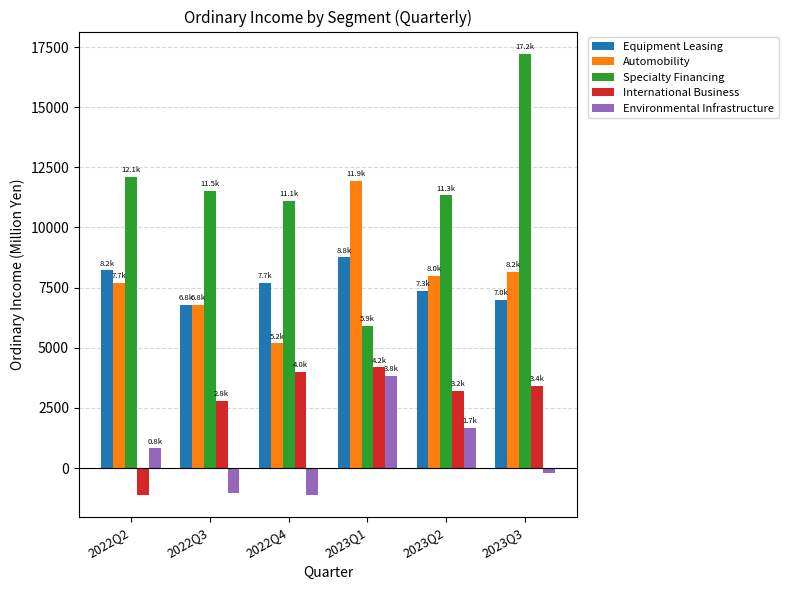

Is it true that Specialty Financing equals 11508 at 2022Q3?

True